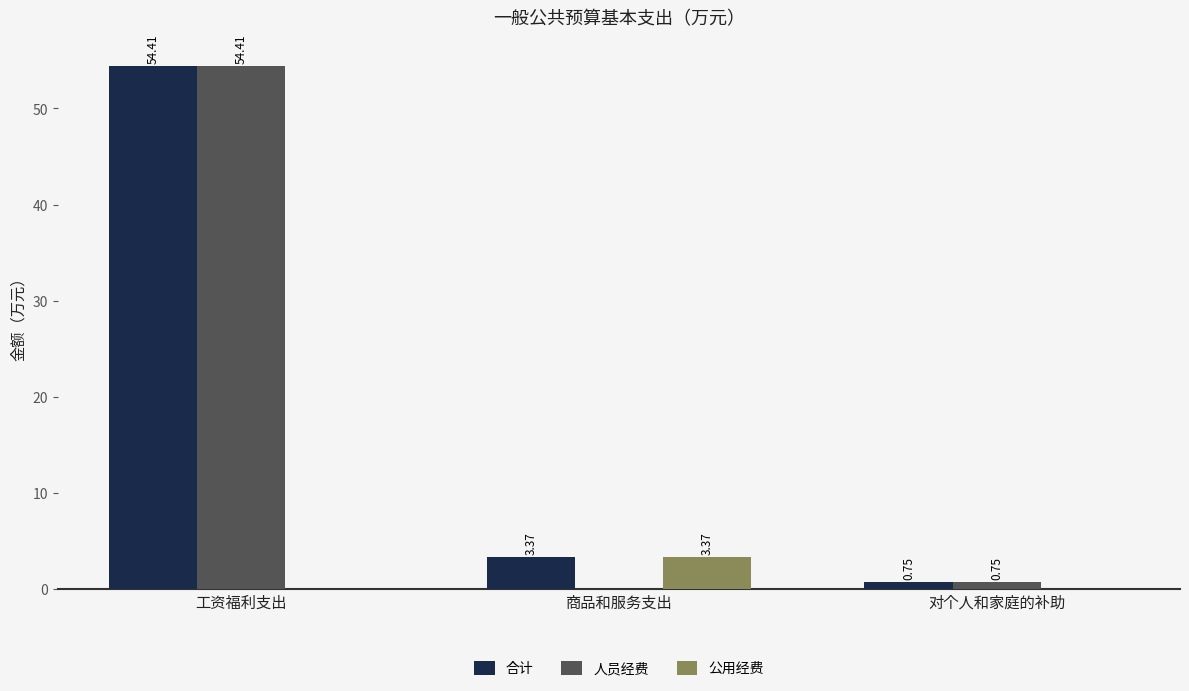

Which series changed the most between 工资福利支出 and 商品和服务支出?

人员经费